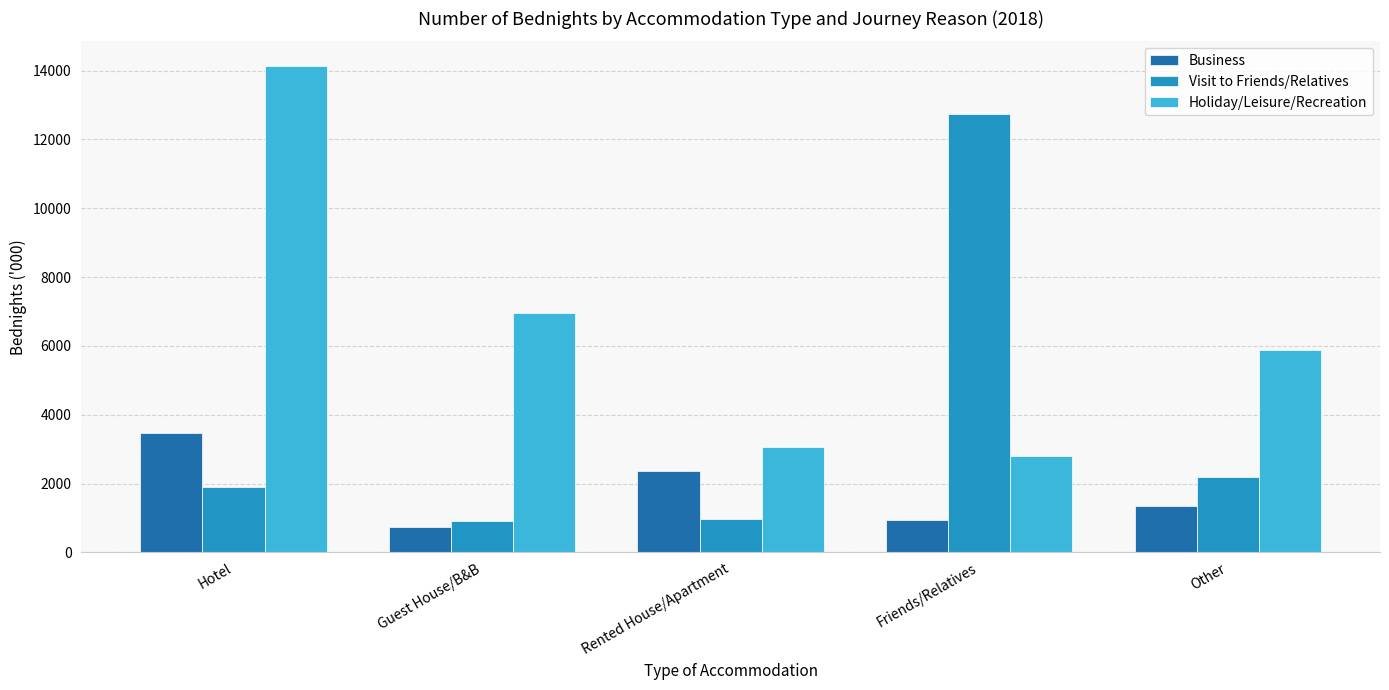

What is the sum of the Visit to Friends/Relatives values at Friends/Relatives and Guest House/B&B?

13677